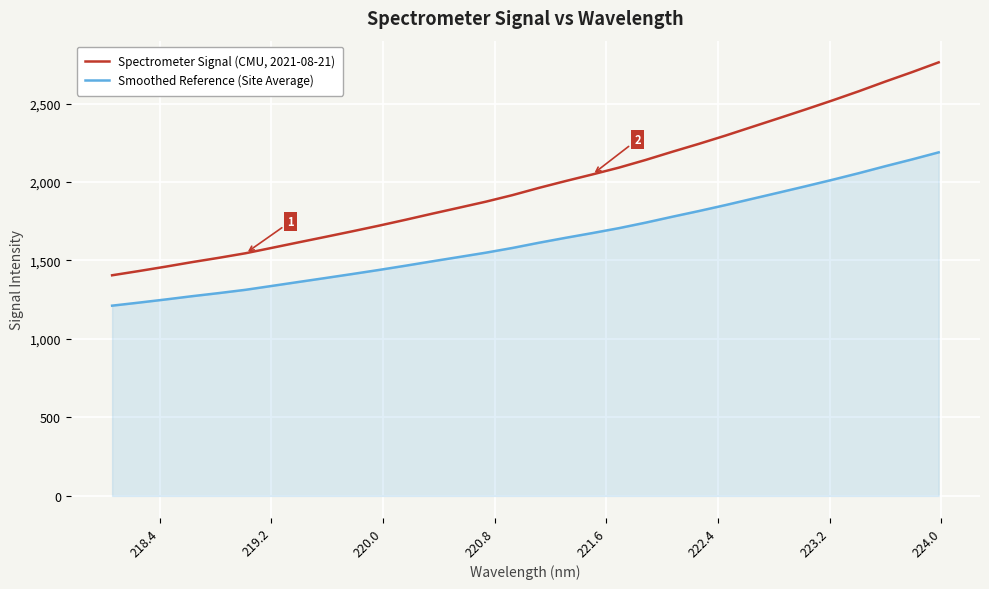

What is the greatest value displayed?

2762.5